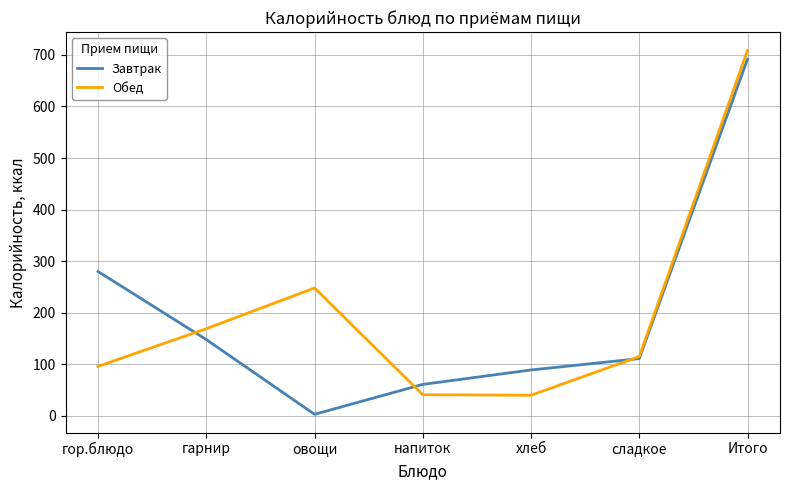

Between гор.блюдо and Итого, which series saw the biggest shift?

Обед